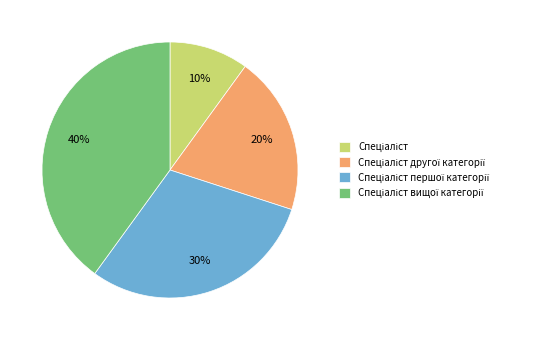

Does any single category account for the majority?

No